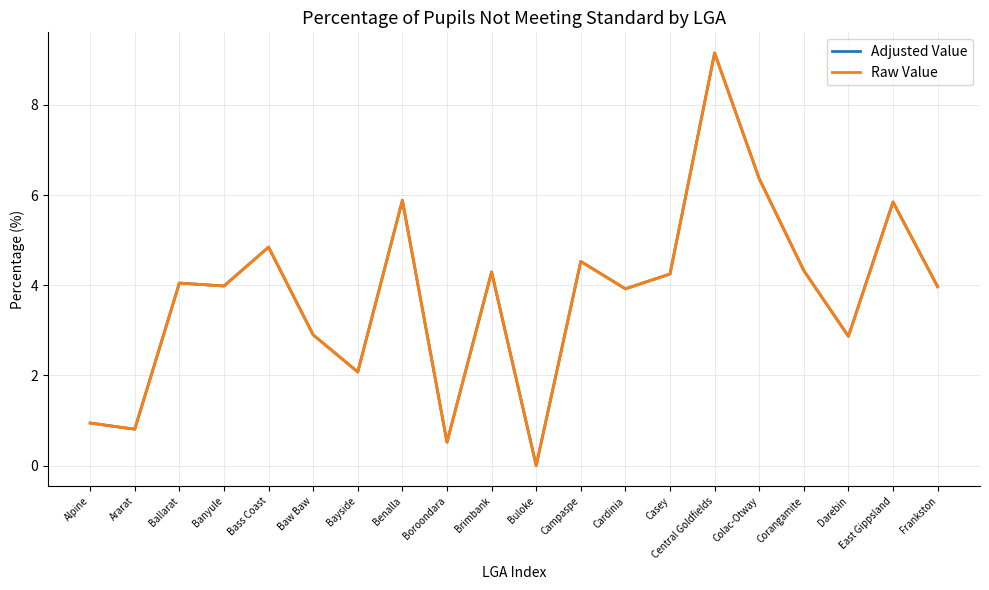

Is the value of Raw Value at Bayside greater than the value of Adjusted Value at Benalla?

No